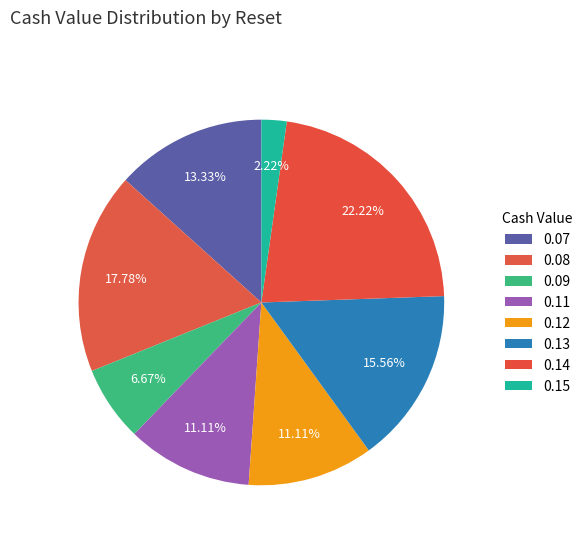

Count the number of slices in the pie.

8